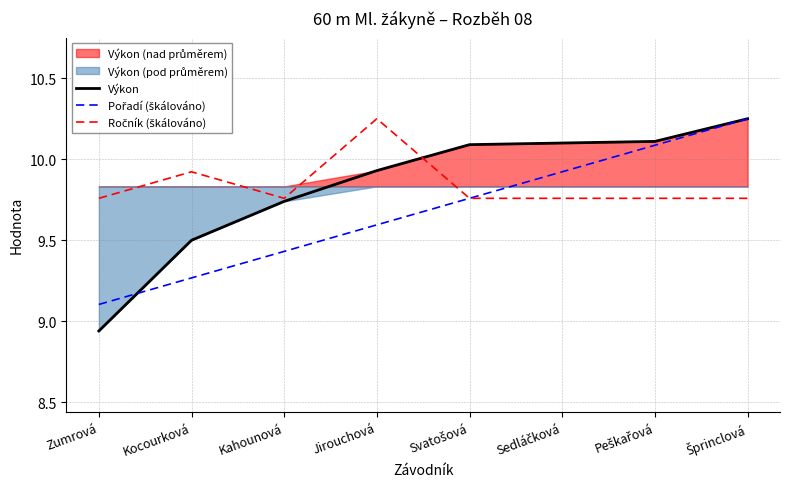

Which series has the largest total across all categories?

Ročník (škálováno)